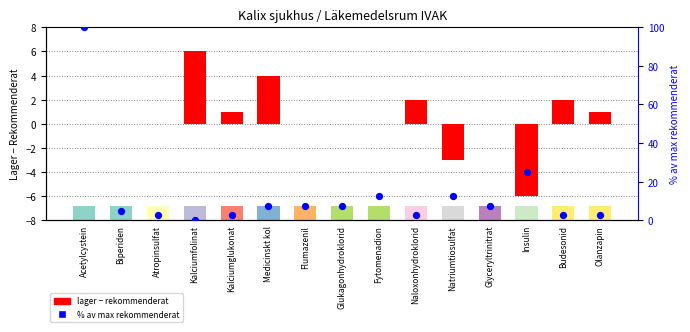

At how many categories does at least one series exceed 97?

1